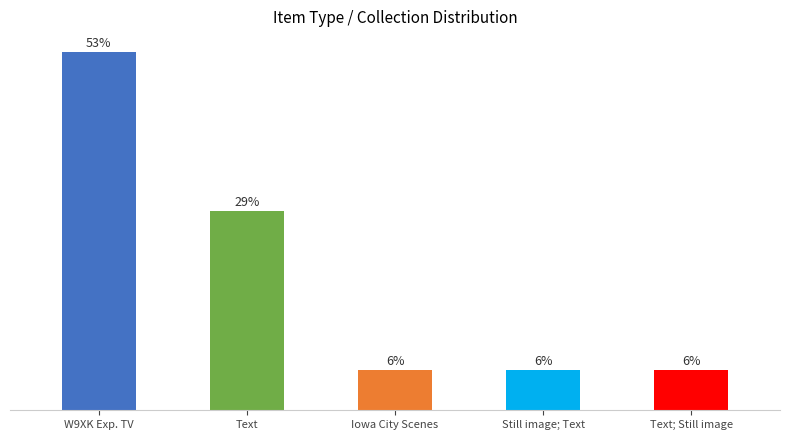

What position from the right is Text?

4